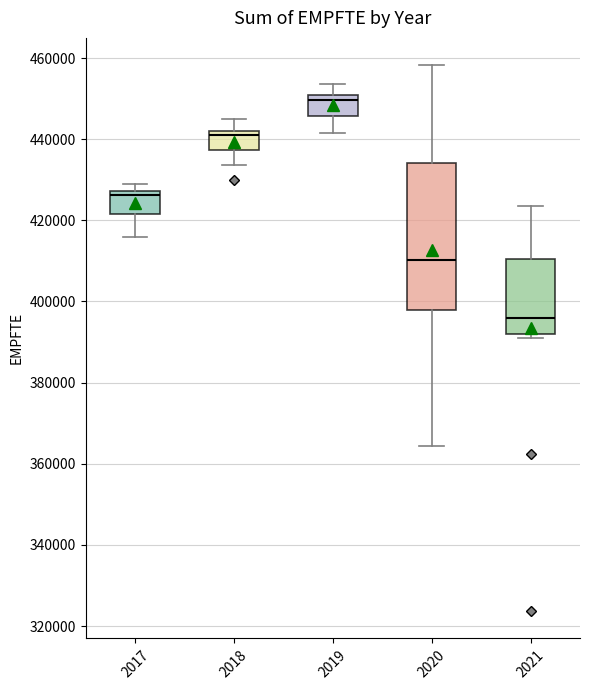

Which box's median line is the lowest?

2021